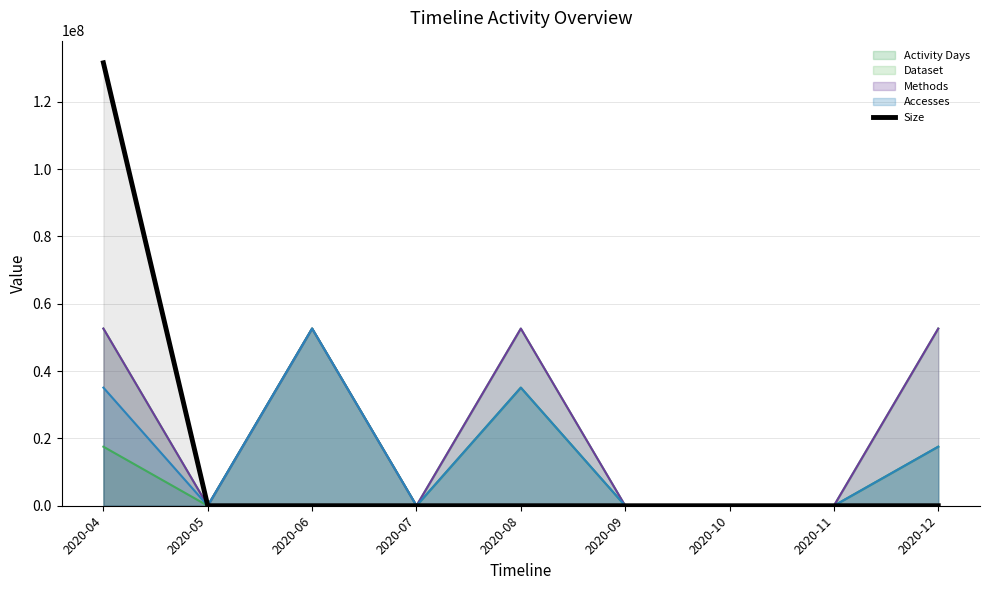

Reading left to right, transcribe all the data shown in this chart.

131607992	0	7014	0	1736	0	0	0	868